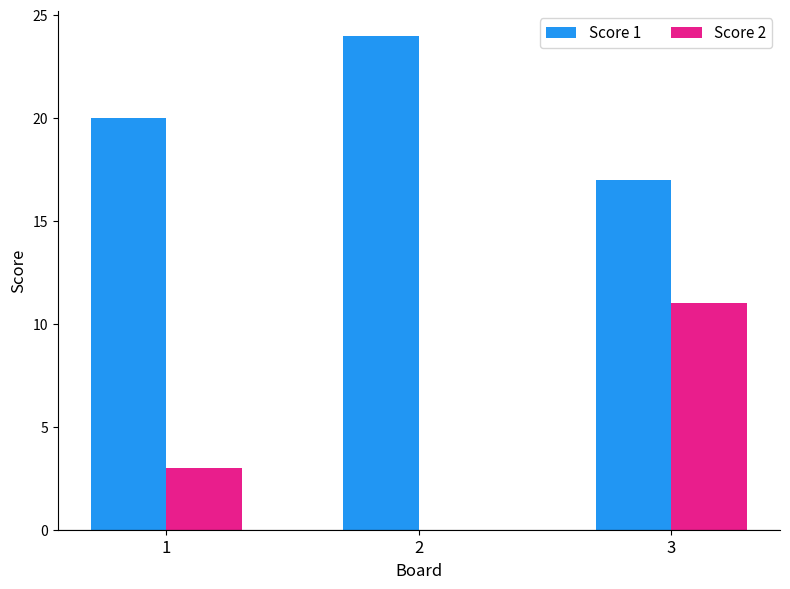

The Score 1 series shows 15 at 2. True or false?

False